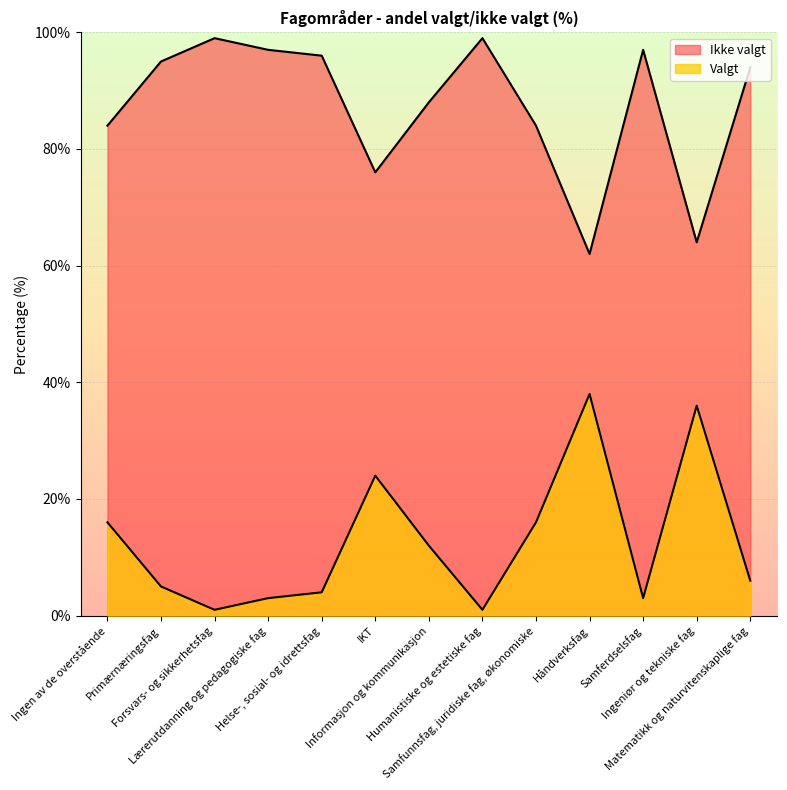

What is the minimum value shown in the chart?

1